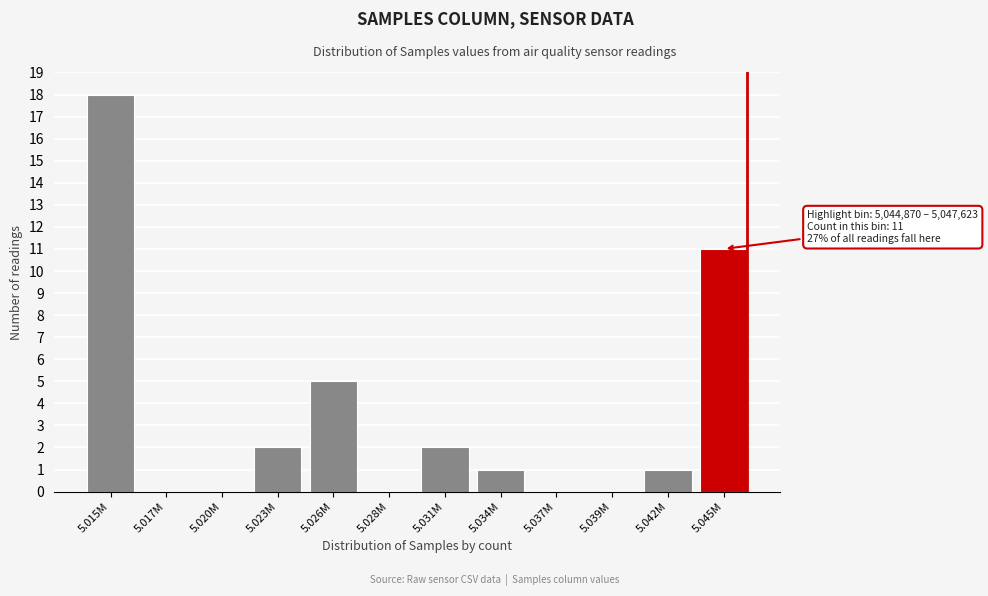

Reading right to left, transcribe all the data shown in this chart.

5.045M=11	5.042M=1	5.039M=0	5.037M=0	5.034M=1	5.031M=2	5.028M=0	5.026M=5	5.023M=2	5.020M=0	5.017M=0	5.015M=18